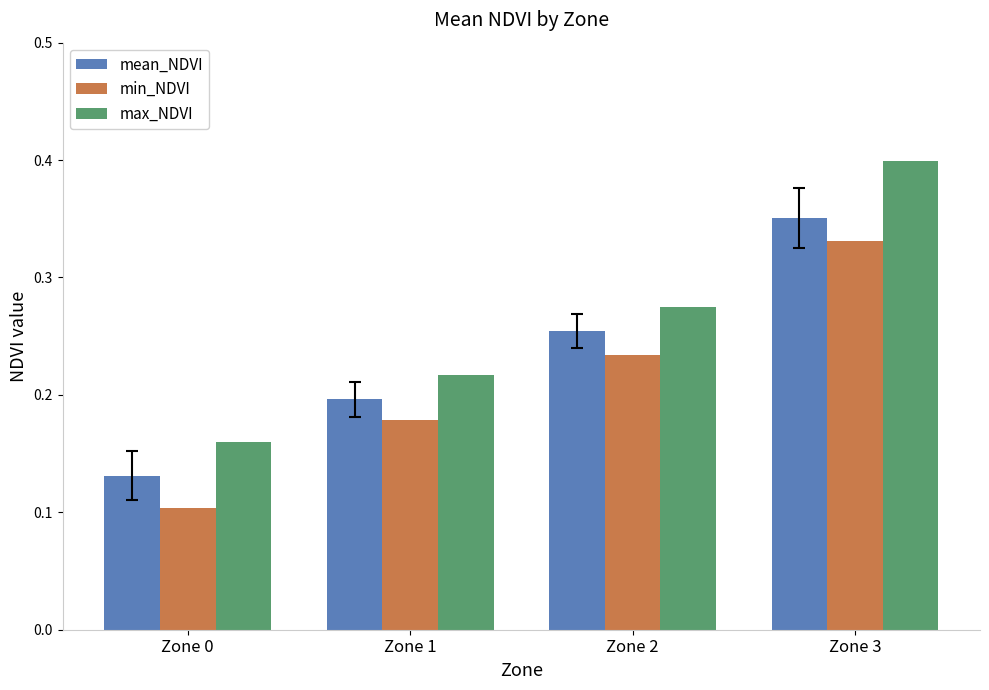

Does the chart contain stacked bars?

No